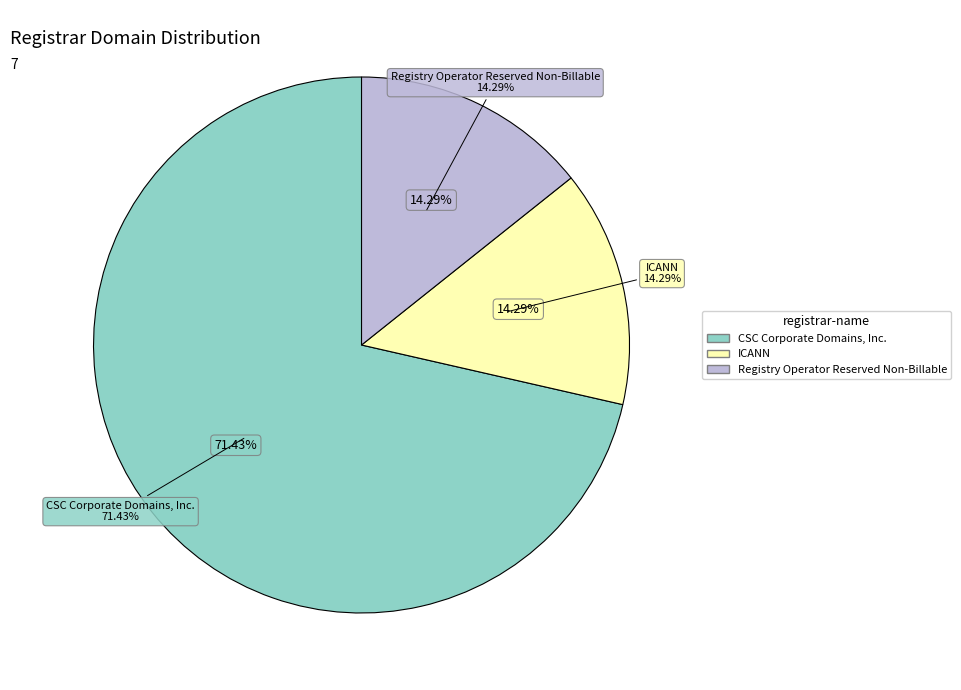

Does Registry Operator Reserved Non-Billable represent more than half of the total?

No